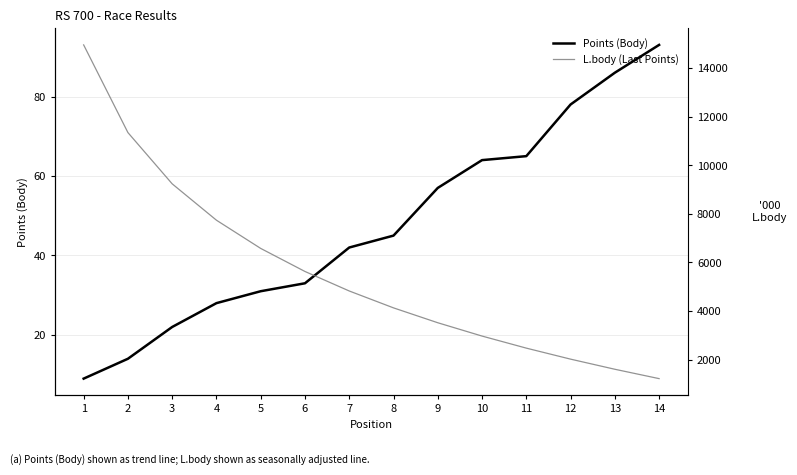

Reading left to right, list all the values displayed in this chart.

Points (Body): 1=9	2=14	3=22	4=28	5=31	6=33	7=42	8=45	9=57	10=64	11=65	12=78	13=86	14=93
L.body (Last Points): 1=14966	2=11353	3=9240	4=7741	5=6578	6=5628	7=4824	8=4128	9=3515	10=2966	11=2469	12=2015	13=1598	14=1212